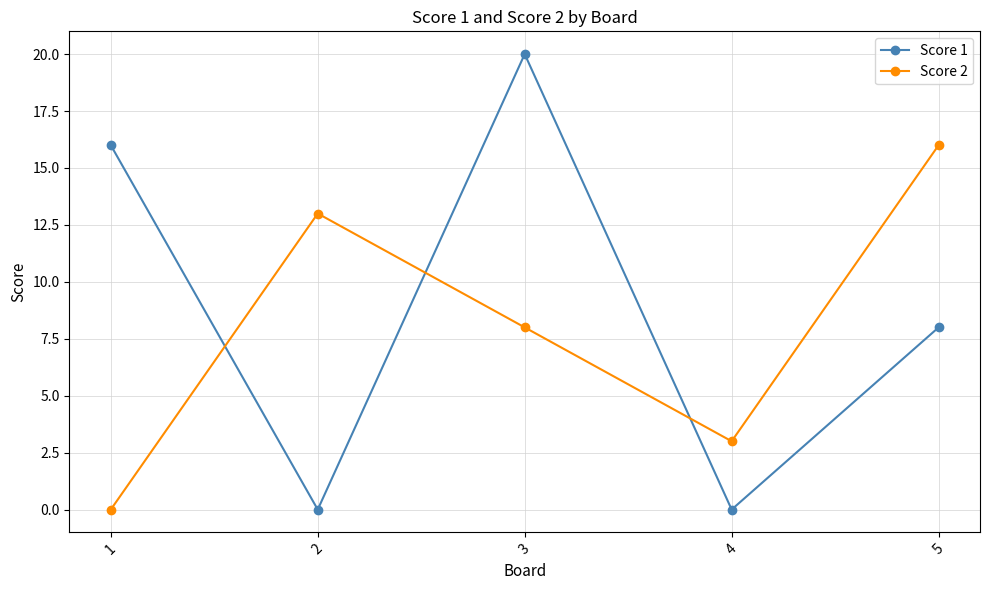

At 2, list the series in order from smallest to largest.

Score 1, Score 2